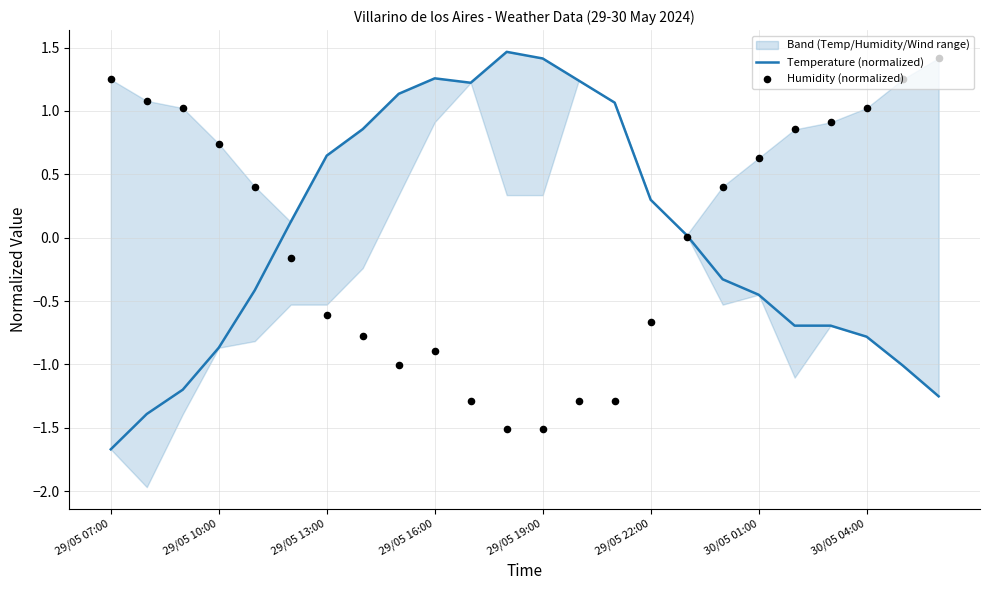

Is the value of Temperature (normalized) at 13 greater than the value of Humidity (normalized) at 14?

Yes